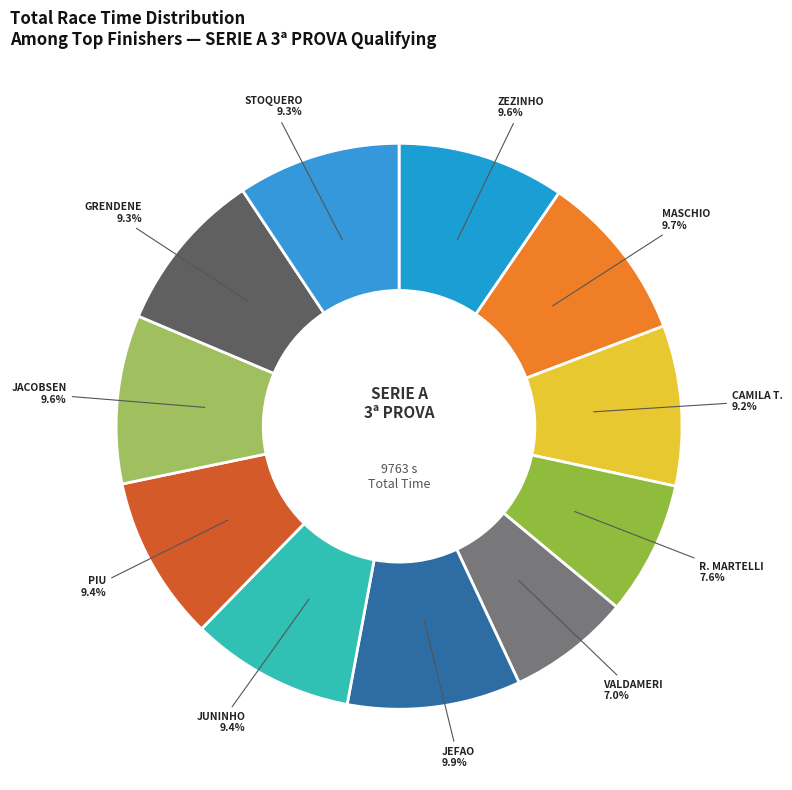

Which slice is the smallest?

VALDAMERI